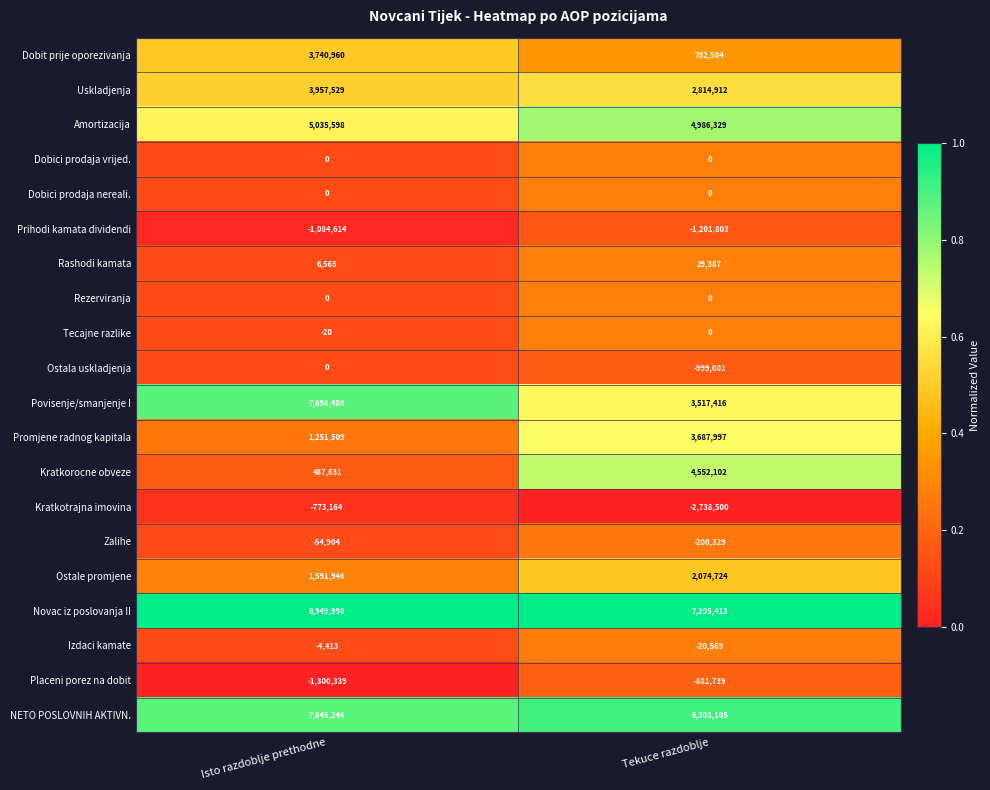

What is the spread (max minus min) of values at Isto razdoblje prethodne?

10250337